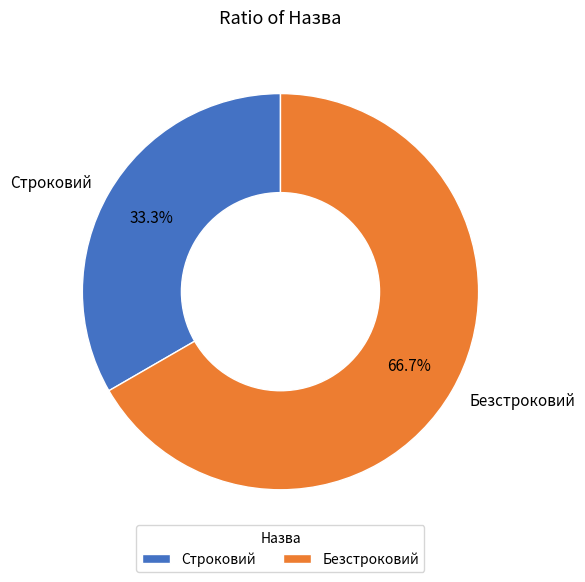

Approximately how many times larger is the value at Безстроковий compared to Строковий?

2.0